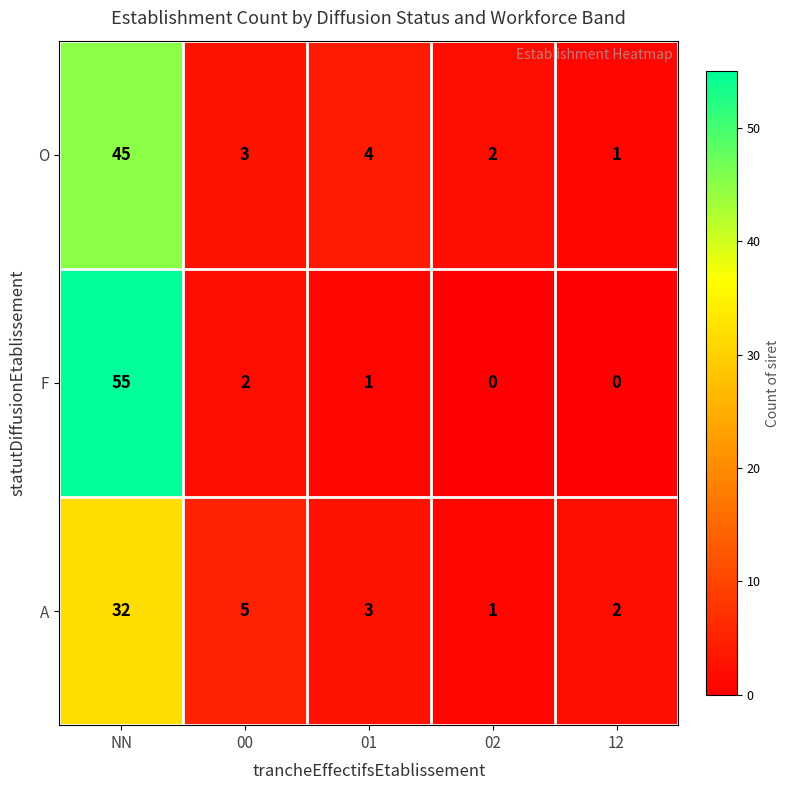

At 01, list the series in order from largest to smallest.

O, A, F